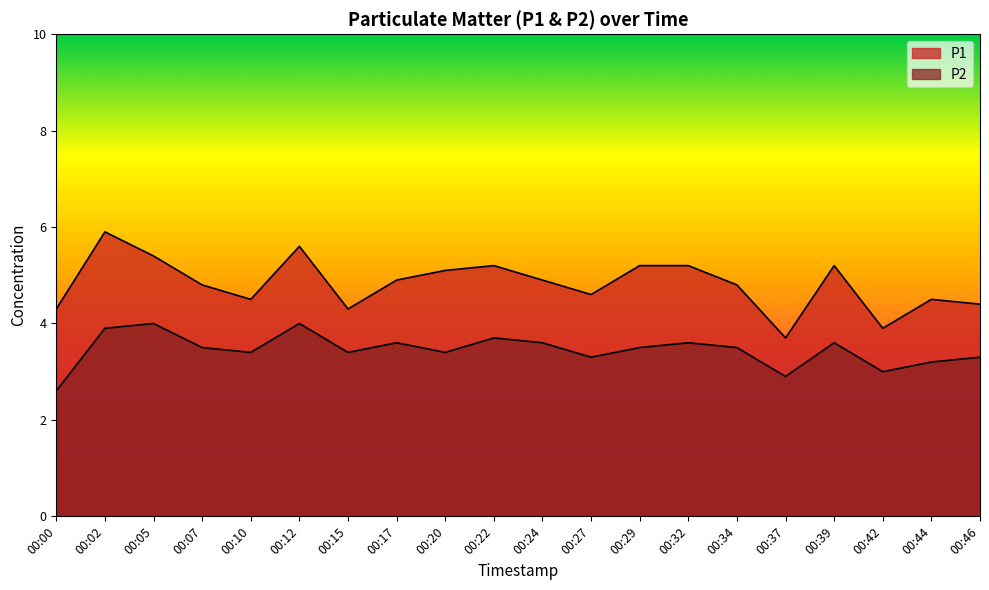

True or false: P2 and P1 cross at least once.

False